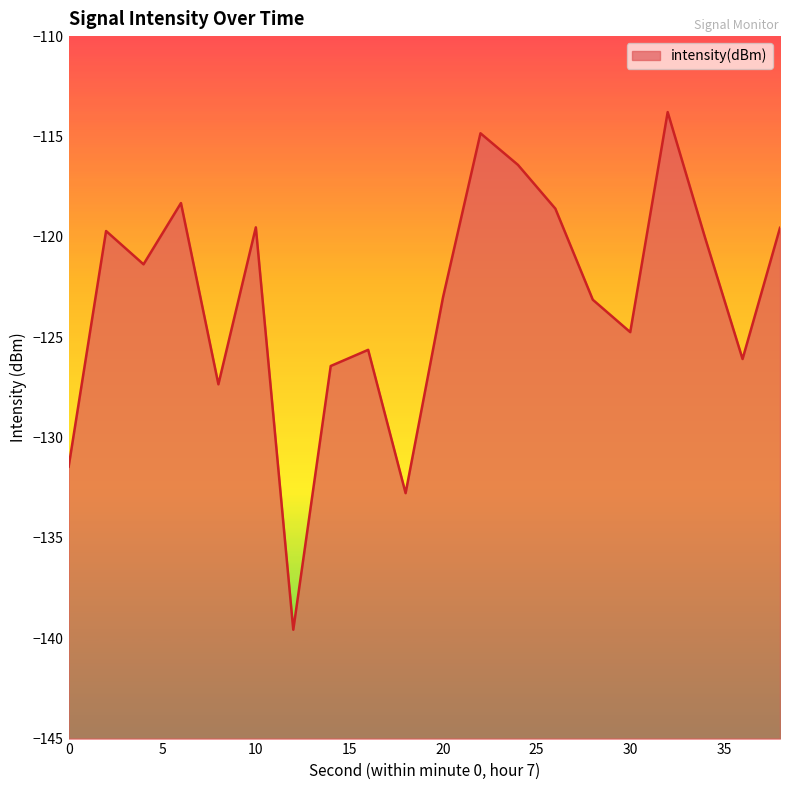

At which category does the chart reach its peak across all series?

32